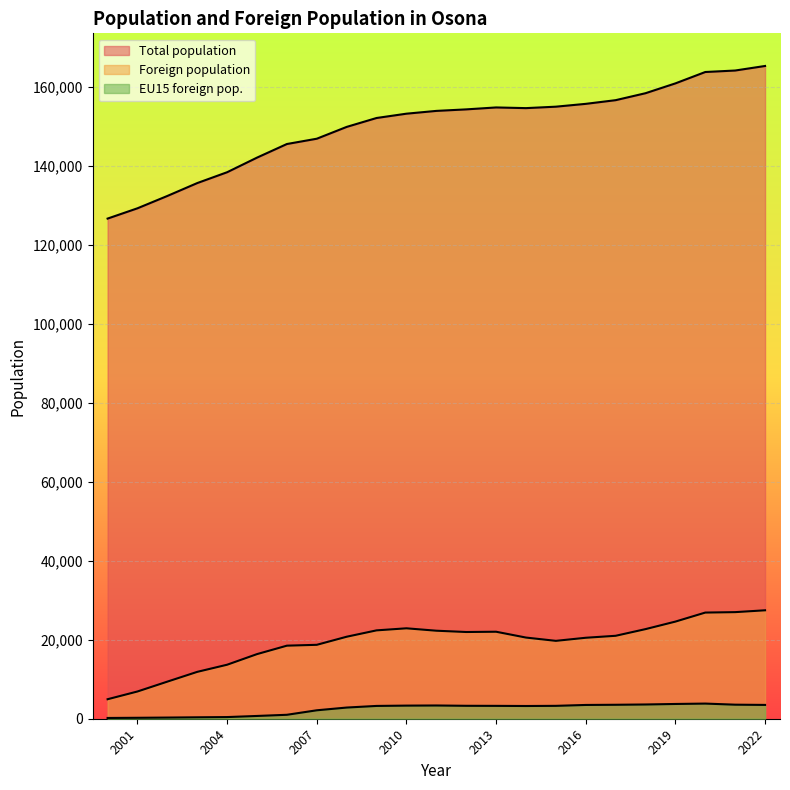

True or false: Total population and Foreign population cross at least once.

False